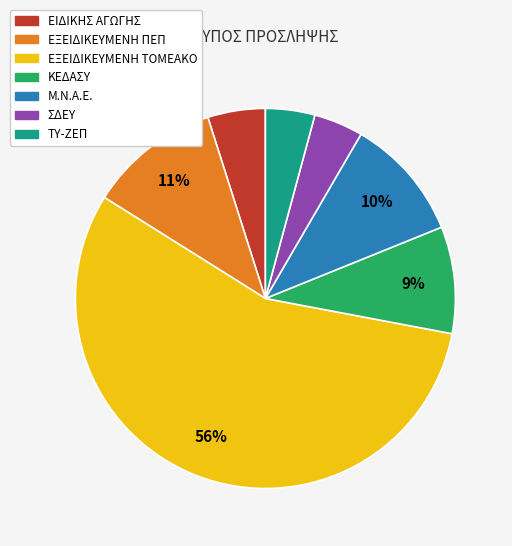

To the nearest percent, what is the difference between the ΚΕΔΑΣΥ and ΤΥ-ΖΕΠ slice percentages?

5%